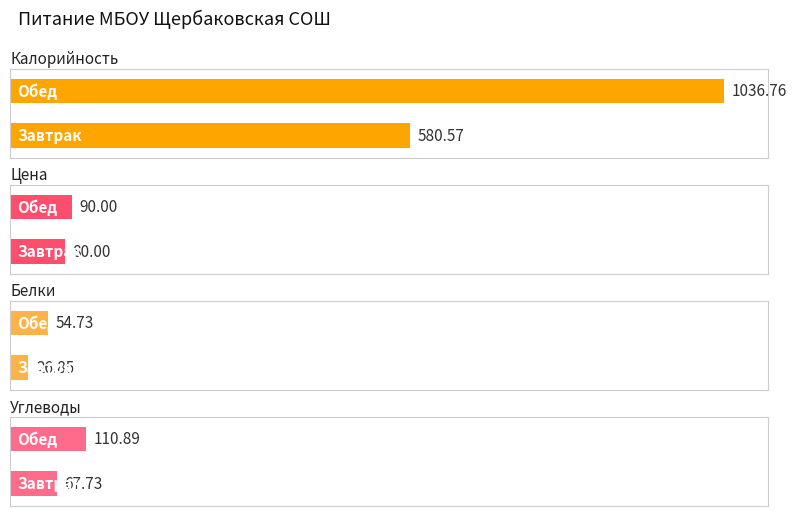

Reading right to left, what are all the values shown in this chart?

Калорийность: Обед=1036.8	Завтрак=580.6
Цена: Обед=90.0	Завтрак=80.0
Белки: Обед=54.7	Завтрак=26.9
Углеводы: Обед=110.9	Завтрак=67.7